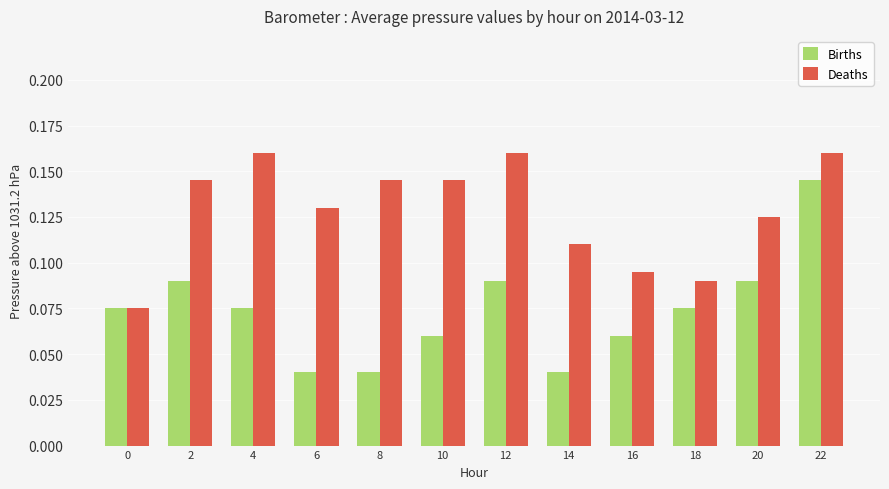

How many distinct data groups are displayed?

2